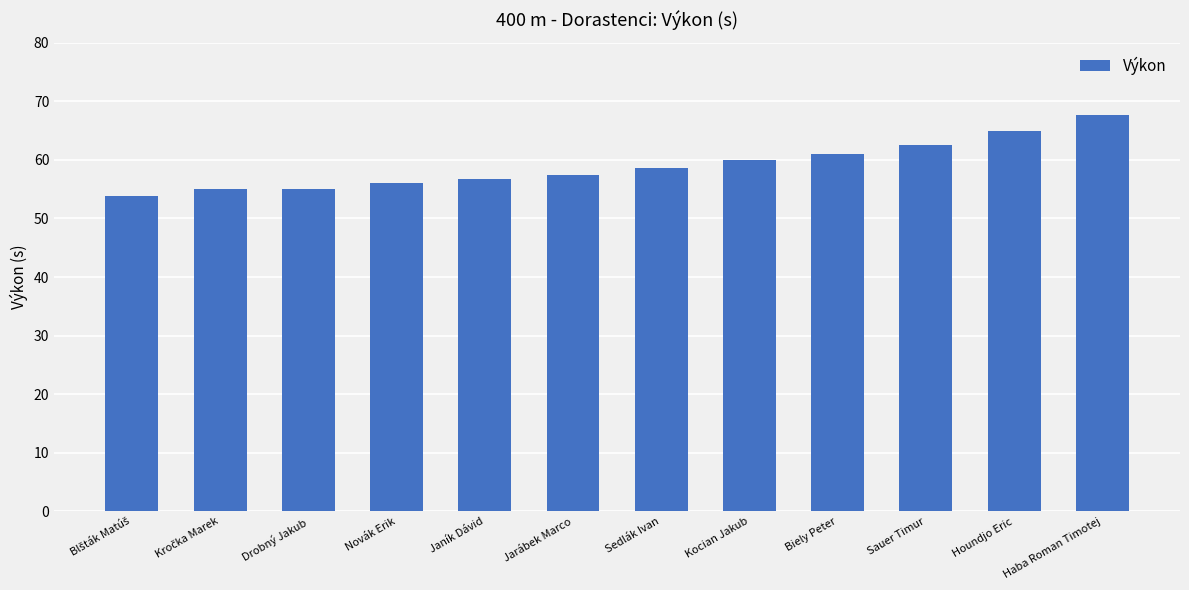

Which has a higher value, Drobný Jakub or Haba Roman Timotej?

Haba Roman Timotej